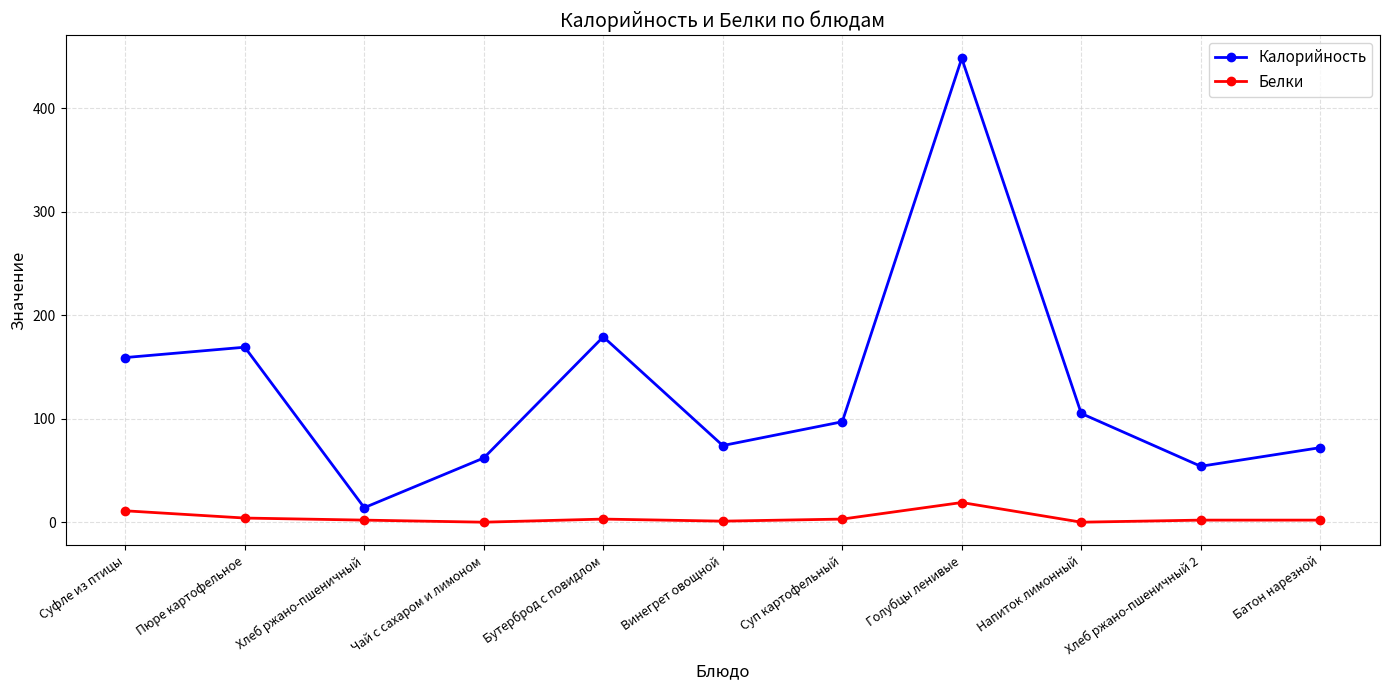

At which category is the sum across all series the highest?

Голубцы ленивые